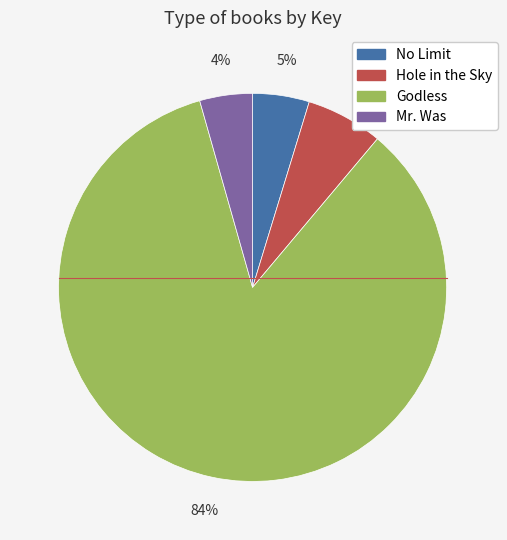

Is it true that Godless is 90% of the pie?

False